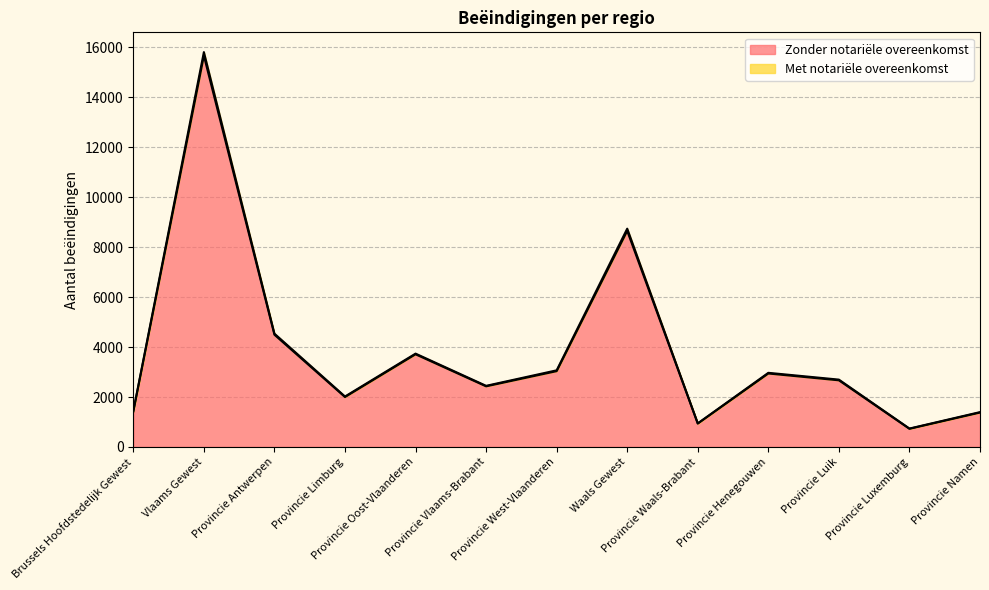

Reading left to right, what are all the values shown in this chart?

Zonder notariële overeenkomst: Brussels Hoofdstedelijk Gewest=1422	Vlaams Gewest=15669	Provincie Antwerpen=4495	Provincie Limburg=1999	Provincie Oost-Vlaanderen=3711	Provincie Vlaams-Brabant=2428	Provincie West-Vlaanderen=3036	Waals Gewest=8653	Provincie Waals-Brabant=937	Provincie Henegouwen=2942	Provincie Luik=2669	Provincie Luxemburg=727	Provincie Namen=1378
Met notariële overeenkomst: Brussels Hoofdstedelijk Gewest=1439	Vlaams Gewest=15814	Provincie Antwerpen=4538	Provincie Limburg=2021	Provincie Oost-Vlaanderen=3738	Provincie Vlaams-Brabant=2448	Provincie West-Vlaanderen=3069	Waals Gewest=8742	Provincie Waals-Brabant=944	Provincie Henegouwen=2969	Provincie Luik=2697	Provincie Luxemburg=737	Provincie Namen=1395